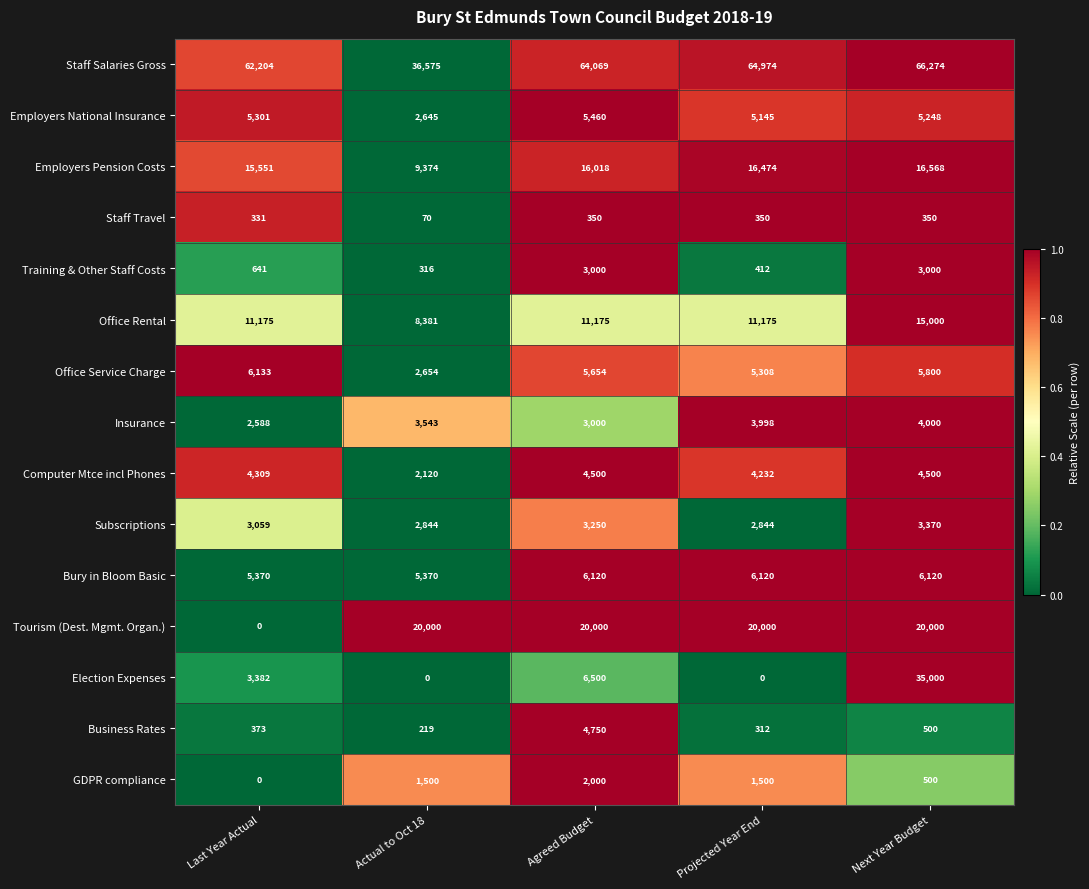

Which series has the widest spread of values?

Election Expenses